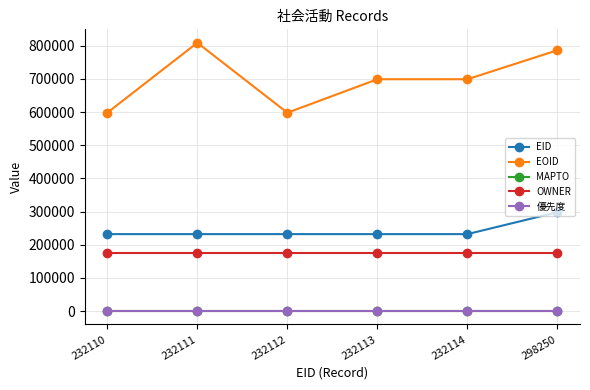

How many series are shown in this chart?

5